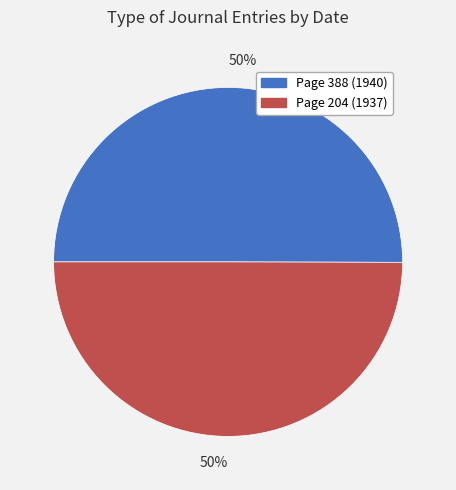

To the nearest percent, what is the average slice percentage?

50%